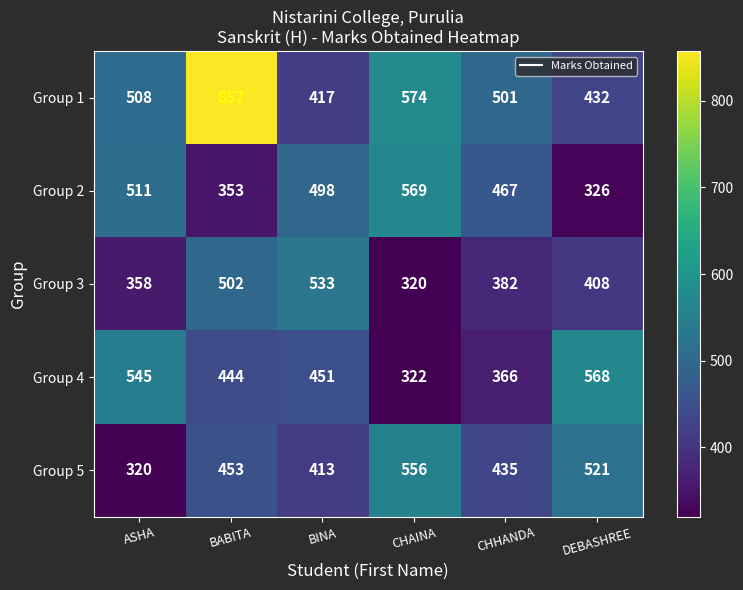

Rank the categories by Group 2 value from highest to lowest.

CHAINA, ASHA, BINA, CHHANDA, BABITA, DEBASHREE